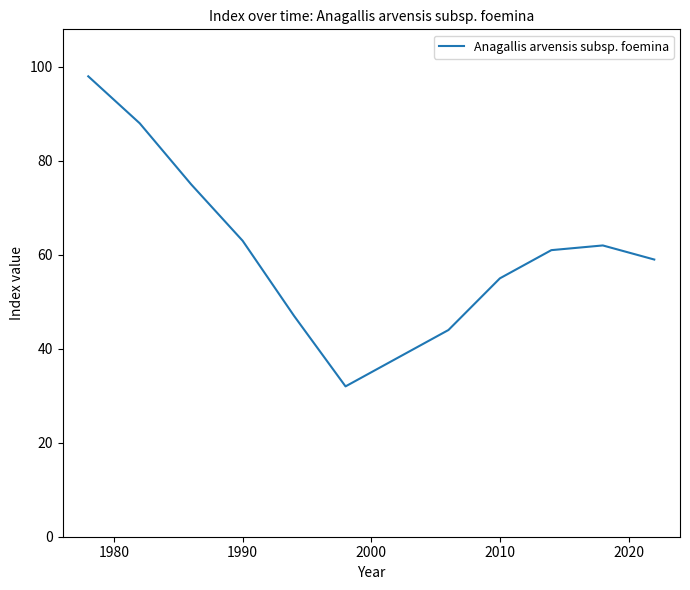

What is the greatest value displayed?

98